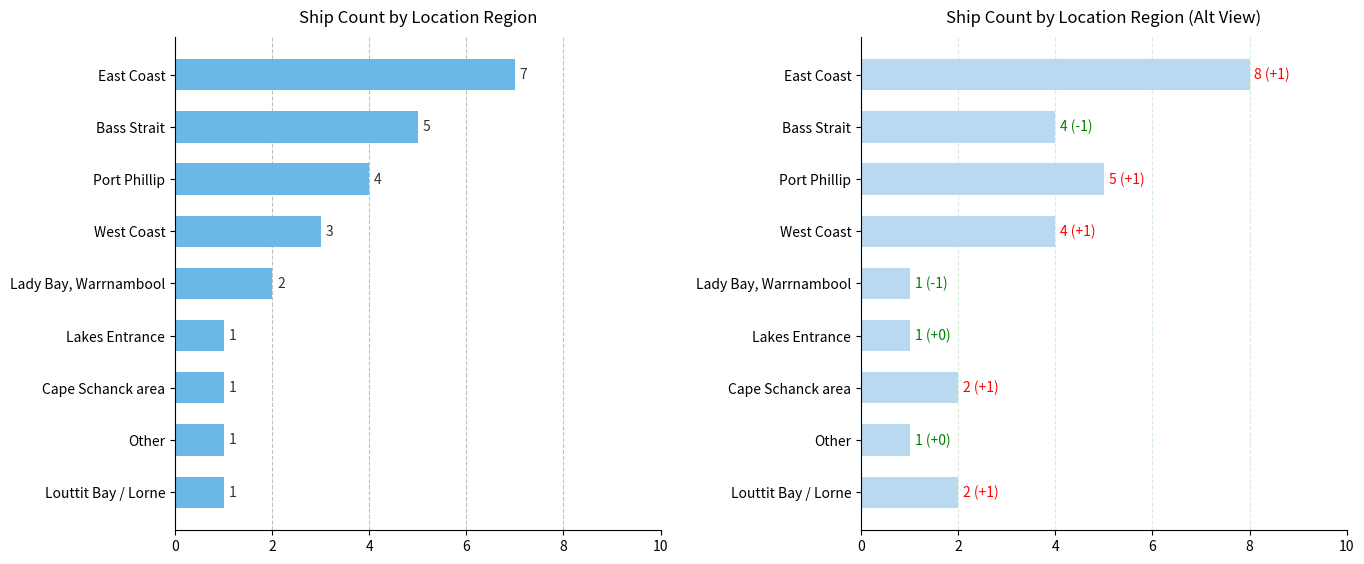

Which series has the largest total across all categories?

Alt Count